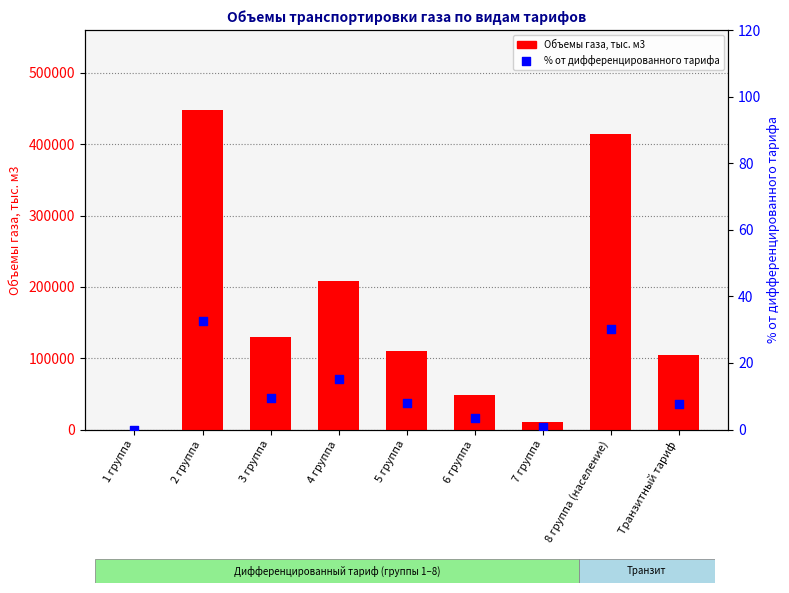

What is the total value across all series at 2 группа?

448115.7